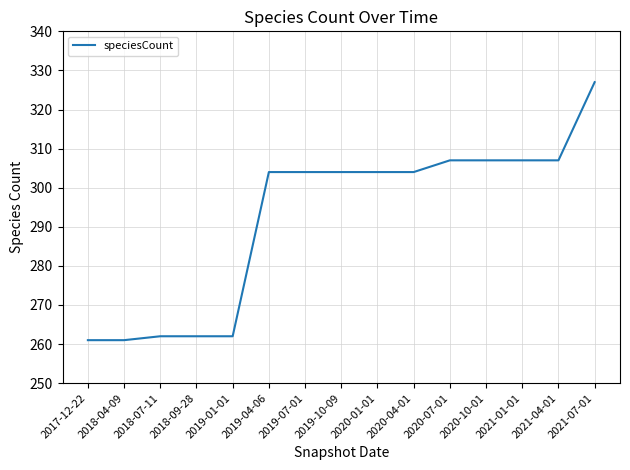

What is the minimum value shown in the chart?

261